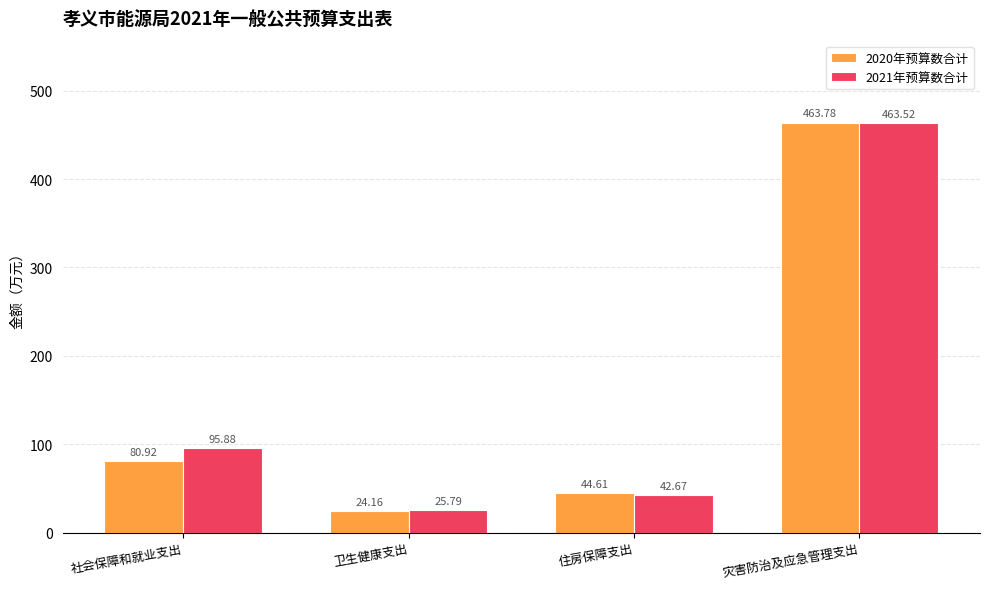

What is the lowest value of the 2020年预算数合计 series?

24.2